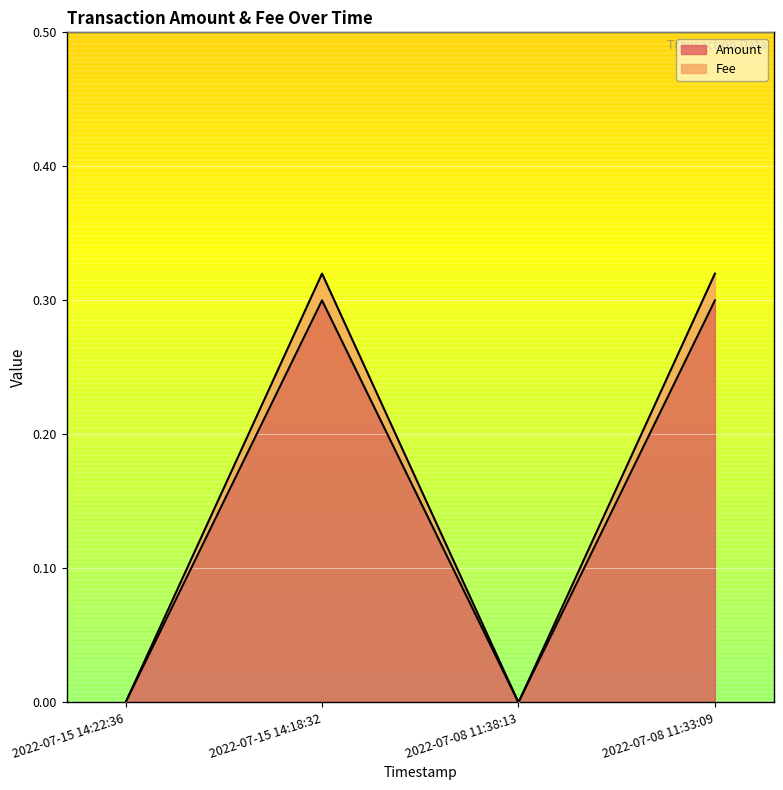

How many lines are shown in the chart?

2